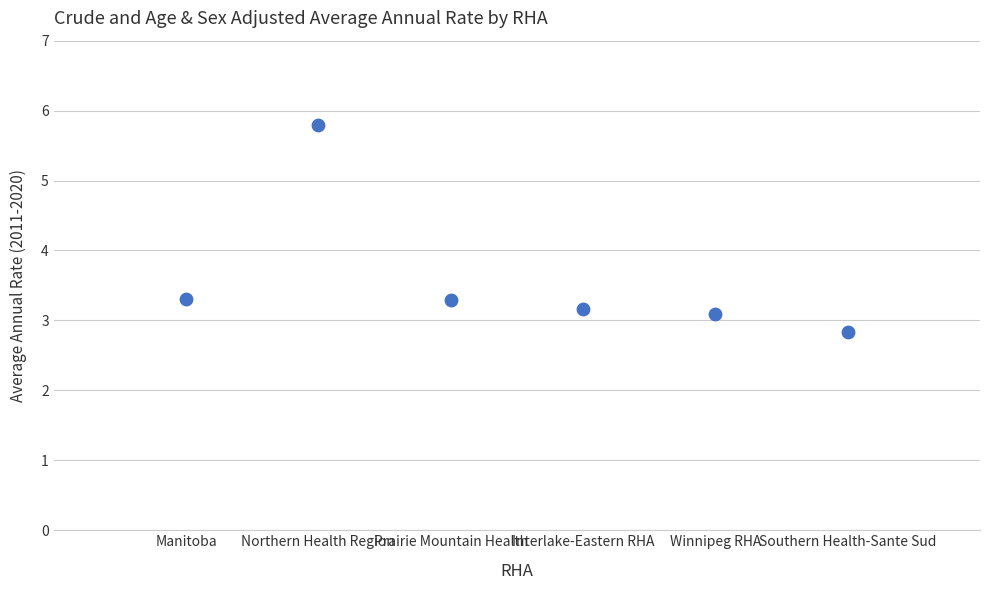

What is the range of X values (max minus min)?

5.0